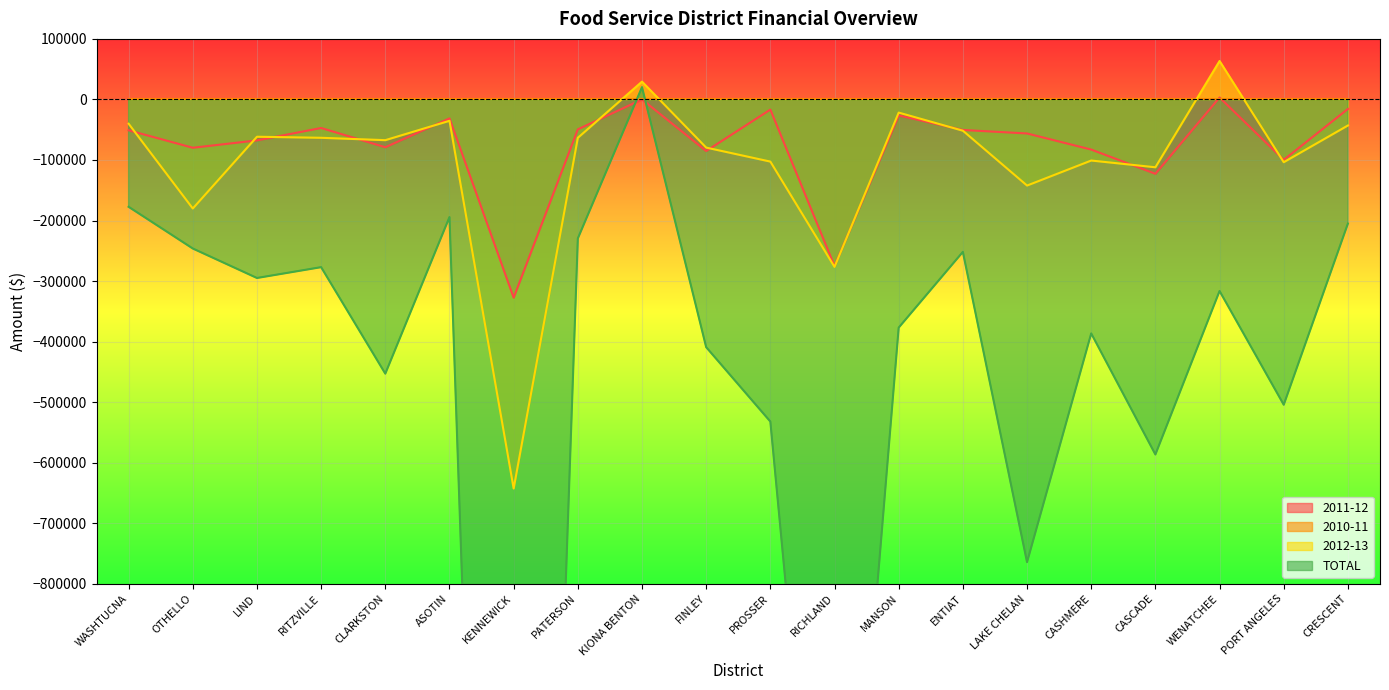

The value of TOTAL at PORT ANGELES is -268070.3. True or false?

False